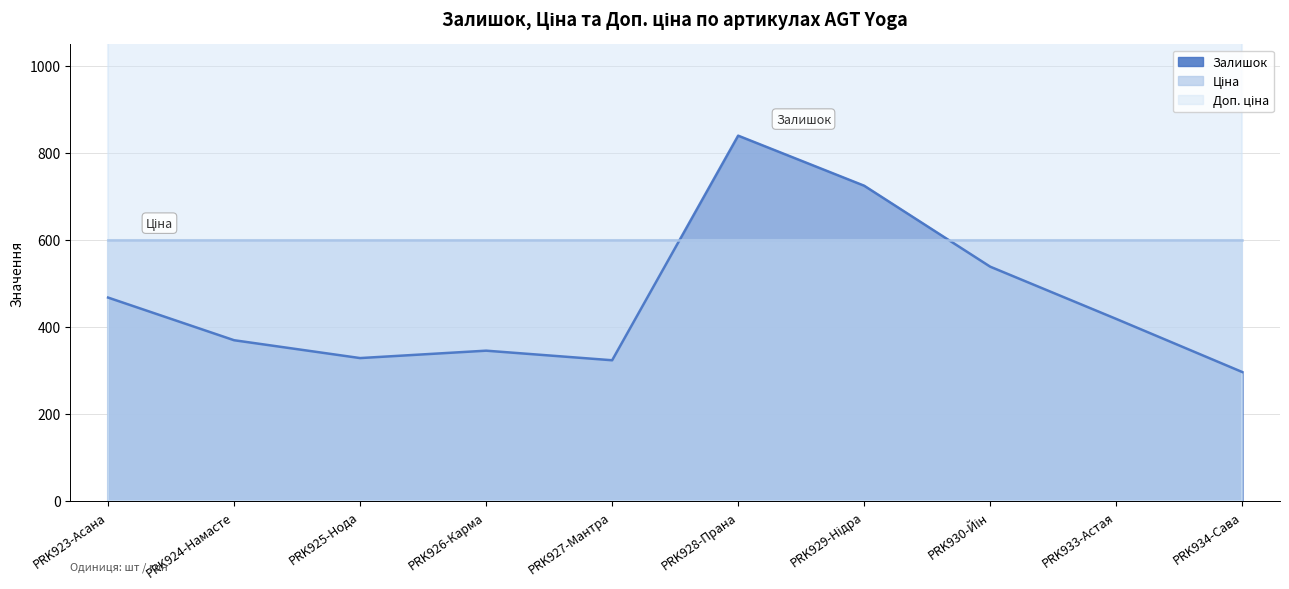

Count the number of categories in the chart.

10